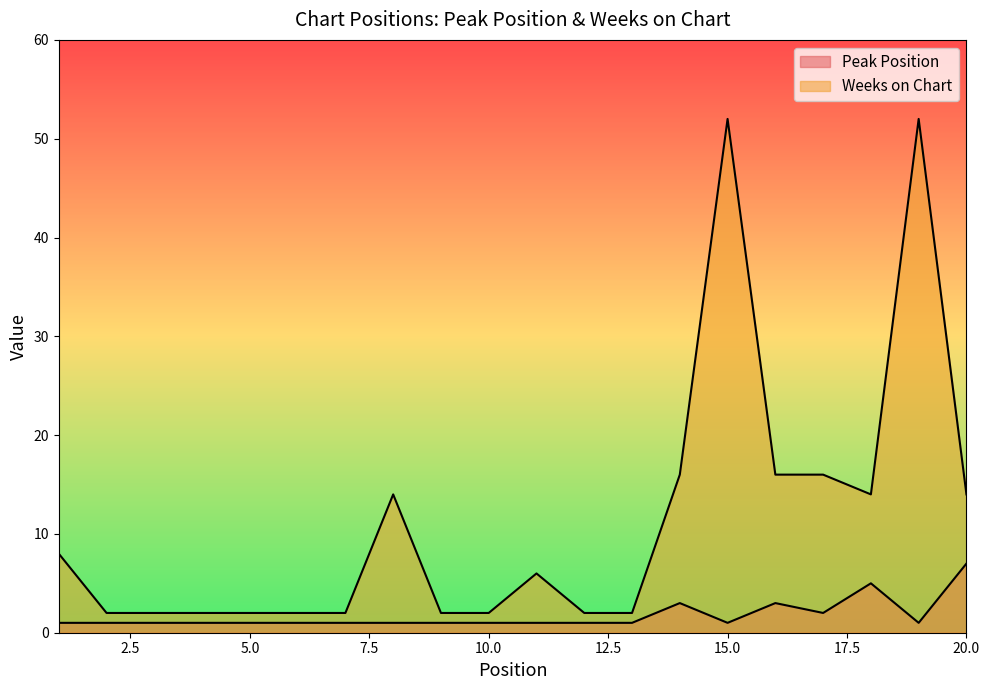

Is the value of Weeks on Chart at 3 greater than the value of Peak Position at 10?

Yes